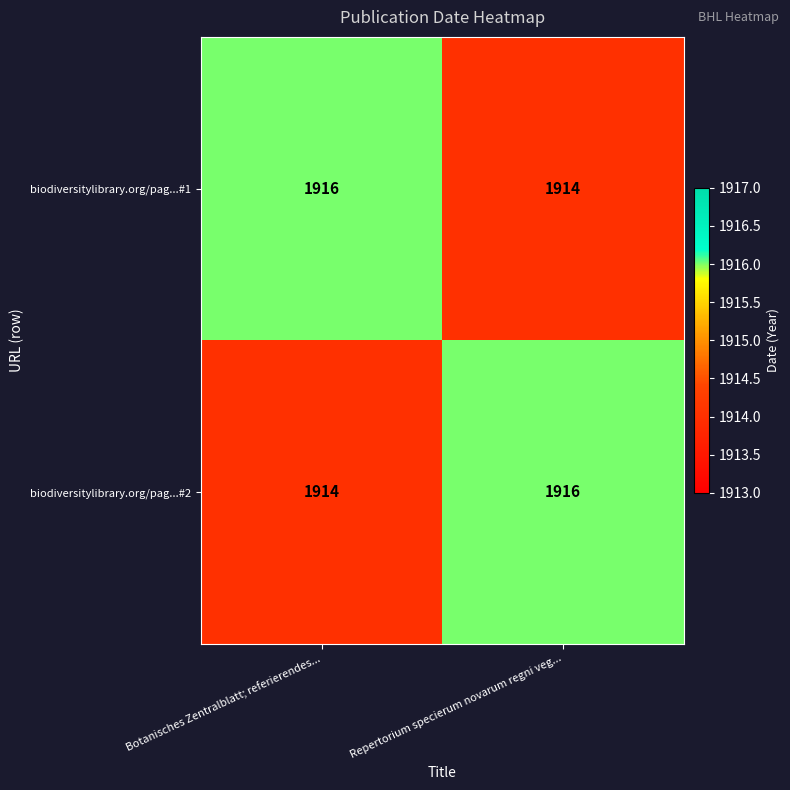

At Botanisches Zentralblatt; referierendes..., list the series in order from smallest to largest.

biodiversitylibrary.org/pag...#2, biodiversitylibrary.org/pag...#1